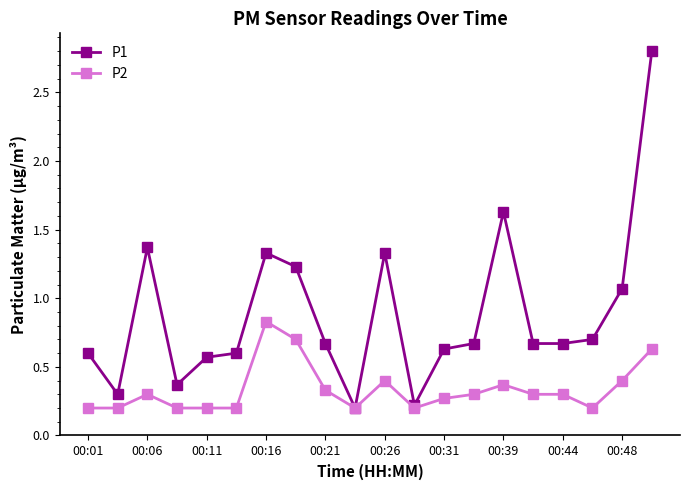

Rank the series by their average value, from lowest to highest.

P2, P1